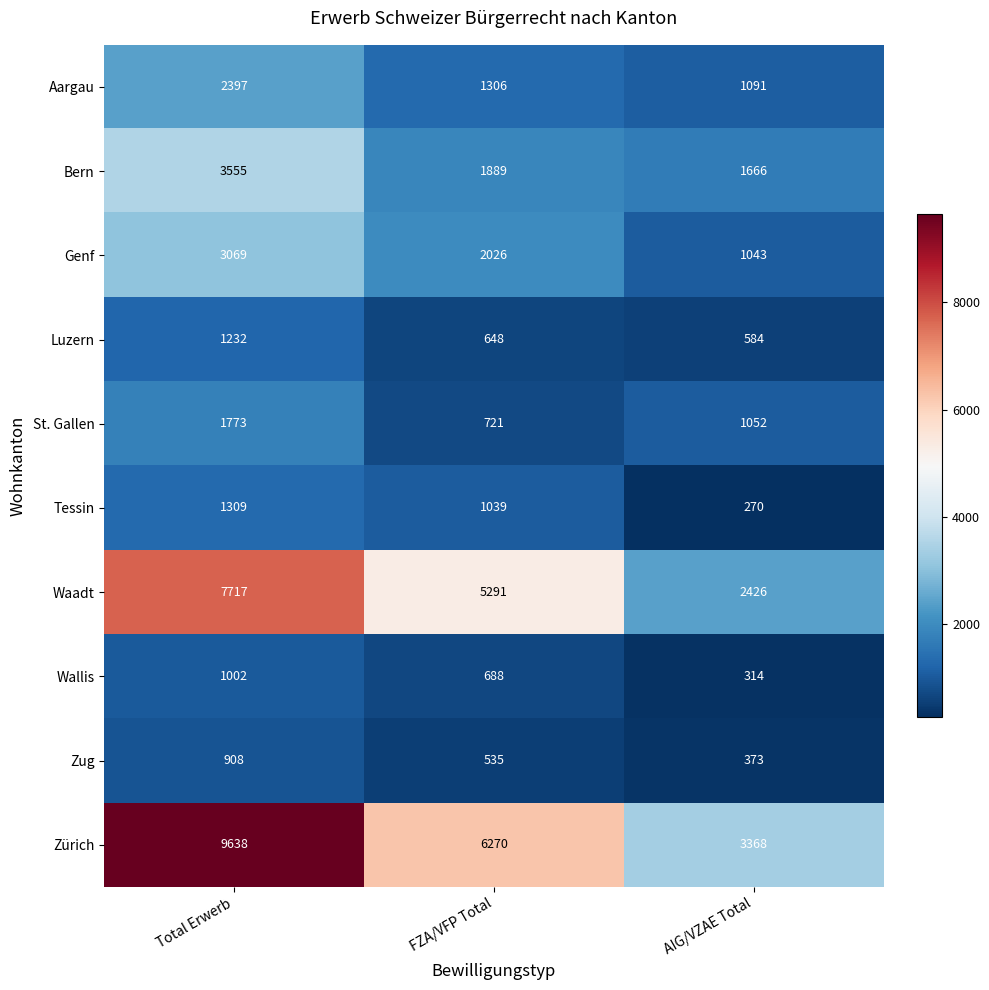

Where is Waadt nearest to the value 5071?

FZA/VFP Total